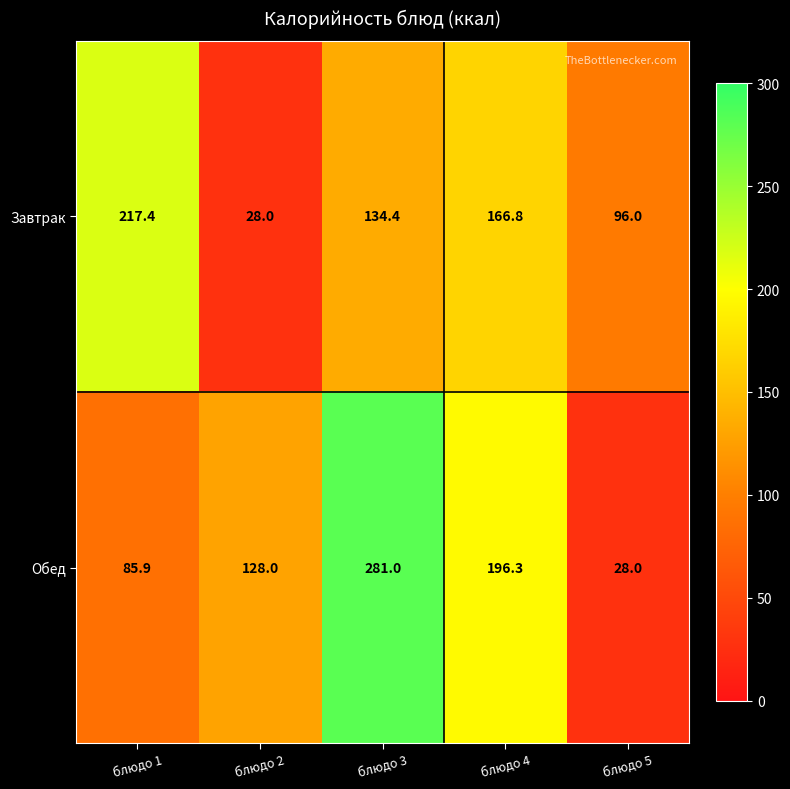

Which series has the largest total across all categories?

Обед